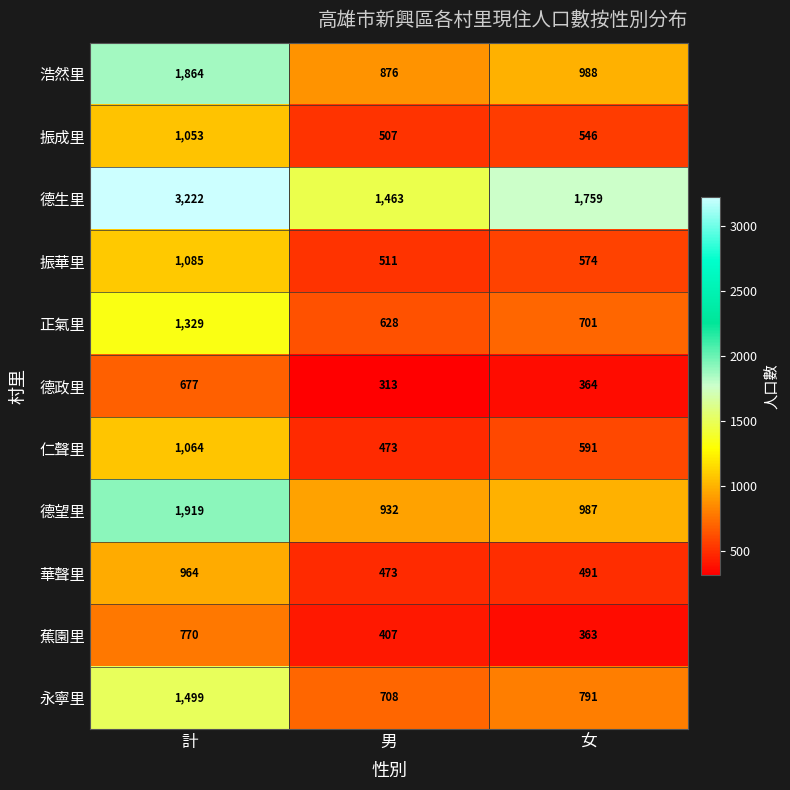

What is the average value of the 正氣里 series?

886